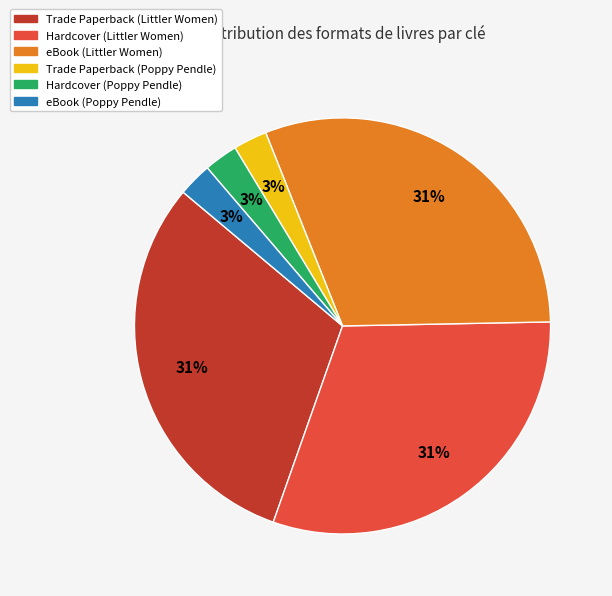

Approximately how many times larger is the value at Trade Paperback (Littler Women) compared to eBook (Littler Women)?

1.0